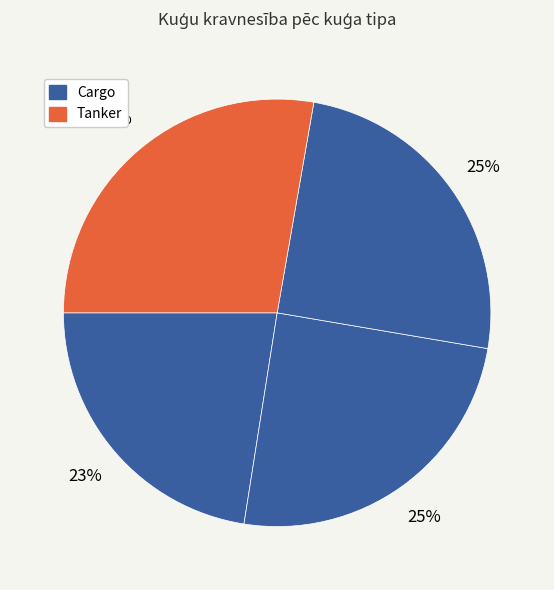

Is there a majority slice in this chart?

No